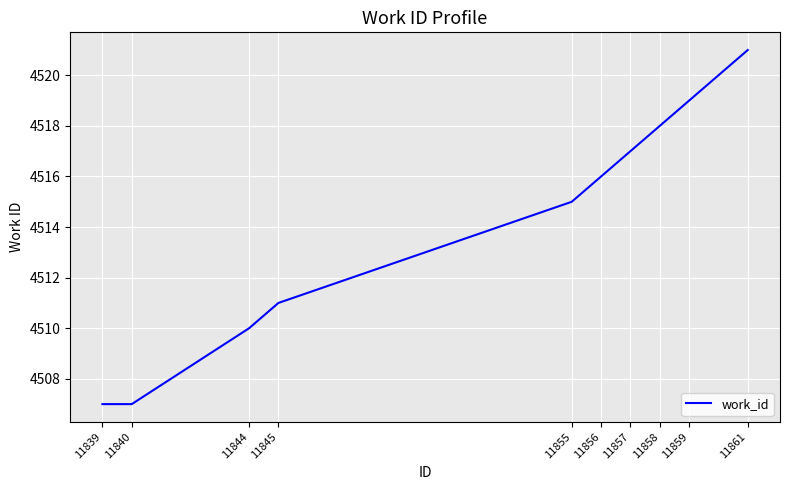

At which label is the value closest to 4514?

11855